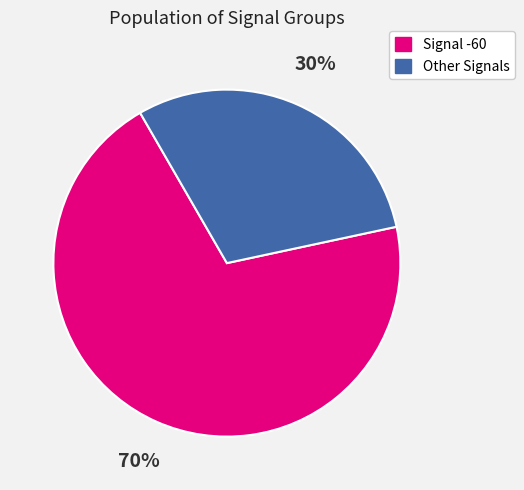

To the nearest percent, what is the difference between the largest and smallest slice percentages?

40%